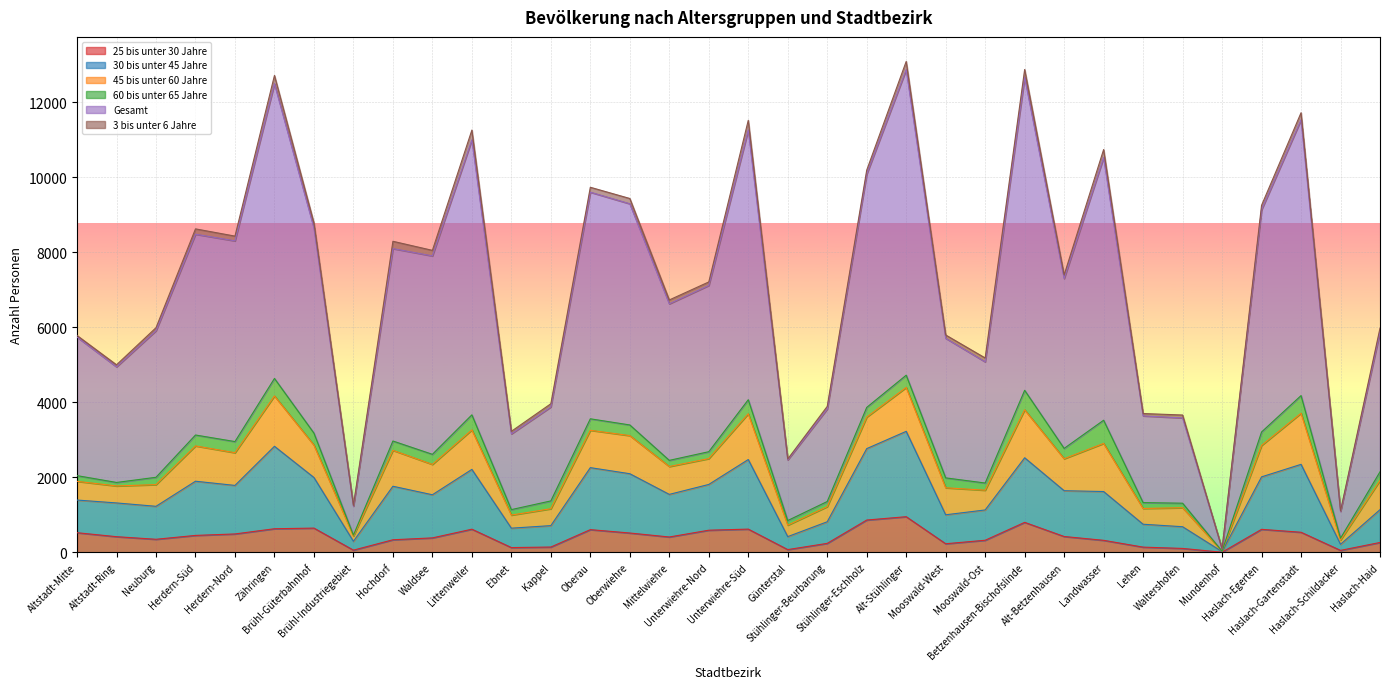

Is the value of Gesamt at Brühl-Güterbahnhof greater than the value of 25 bis unter 30 Jahre at Hochdorf?

Yes